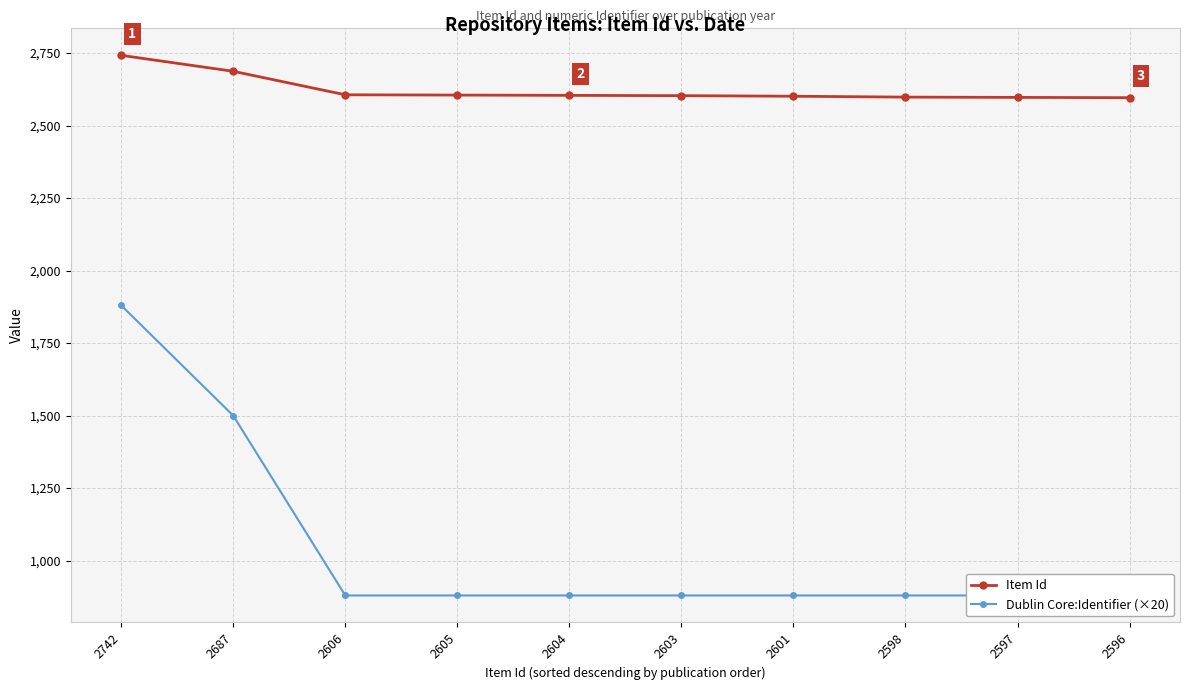

Count the number of categories in the chart.

10